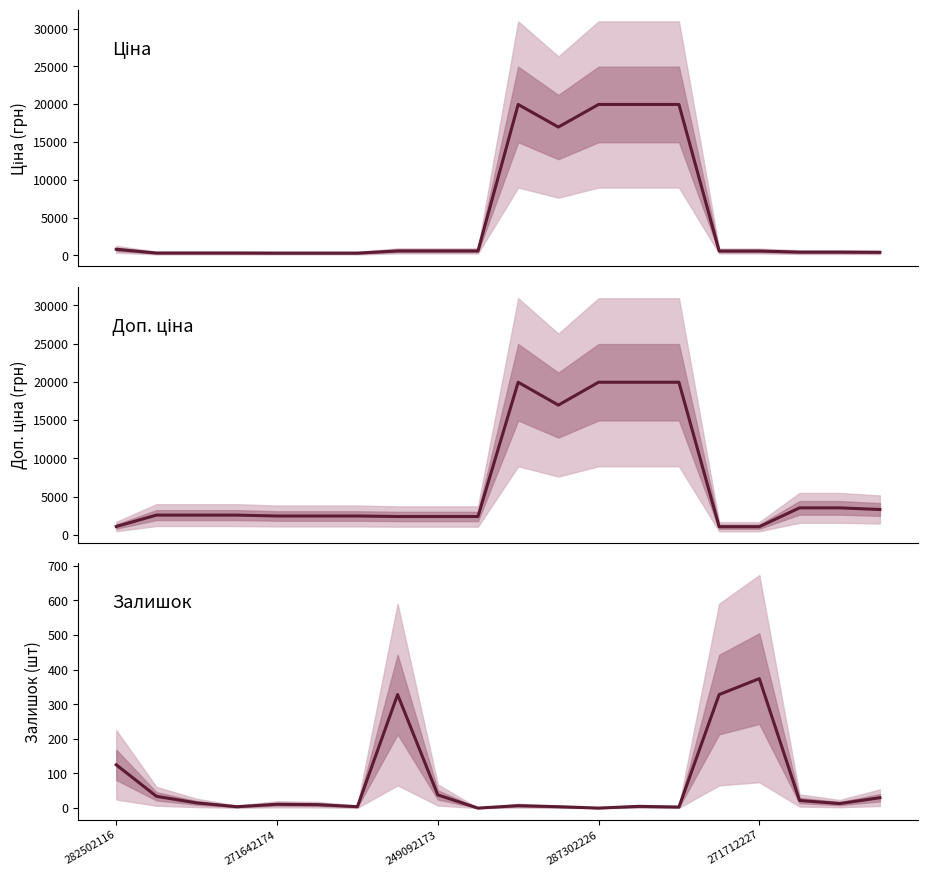

True or false: Ціна and Залишок cross at least once.

False